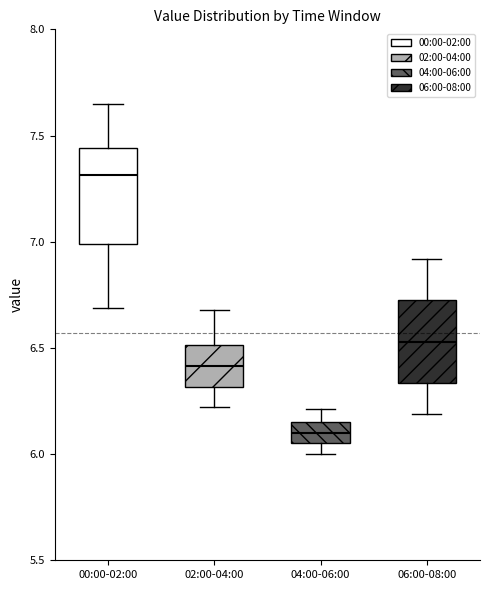

Reading left to right, read every box against the y-axis: the position of its median line, the range the box covers, and the ends of its whiskers. The values are not printed on the chart, so give them approximately, as read against the axis.

00:00-02:00: median 7.30, box 7.00 to 7.45, whiskers 6.70 to 7.65
02:00-04:00: median 6.40, box 6.30 to 6.50, whiskers 6.20 to 6.70
04:00-06:00: median 6.10, box 6.05 to 6.15, whiskers 6.00 to 6.20
06:00-08:00: median 6.55, box 6.35 to 6.75, whiskers 6.20 to 6.90